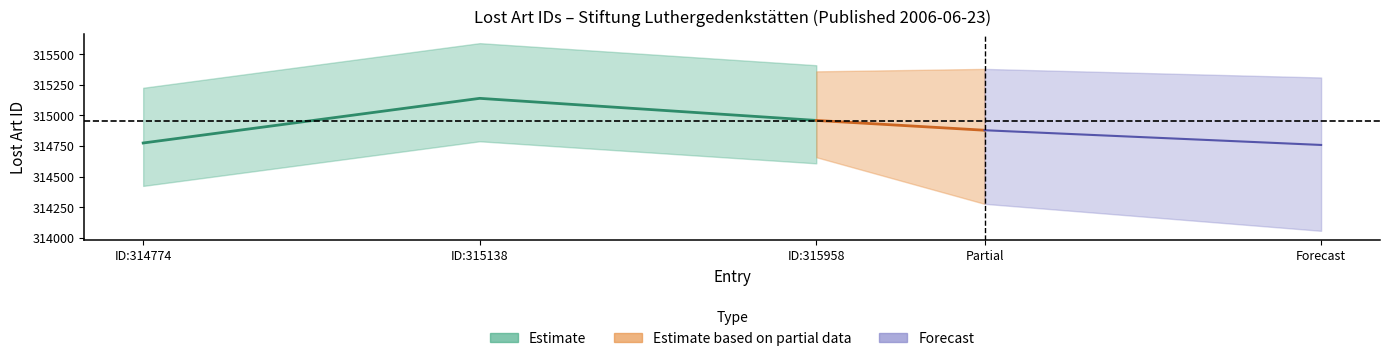

What is the ratio of the value at ID:315138 to the value at ID:314774?

1.0